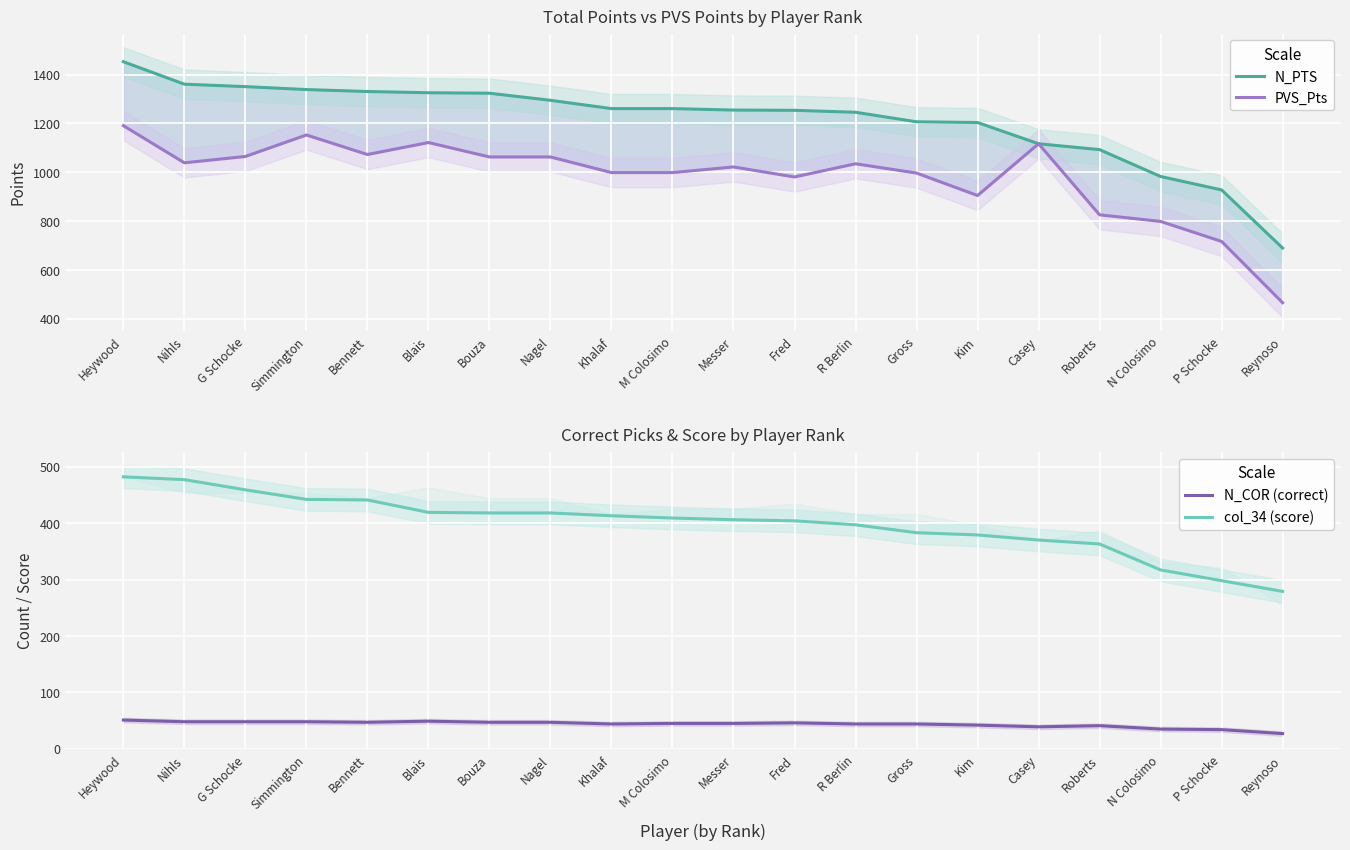

What is the greatest value displayed?

1453